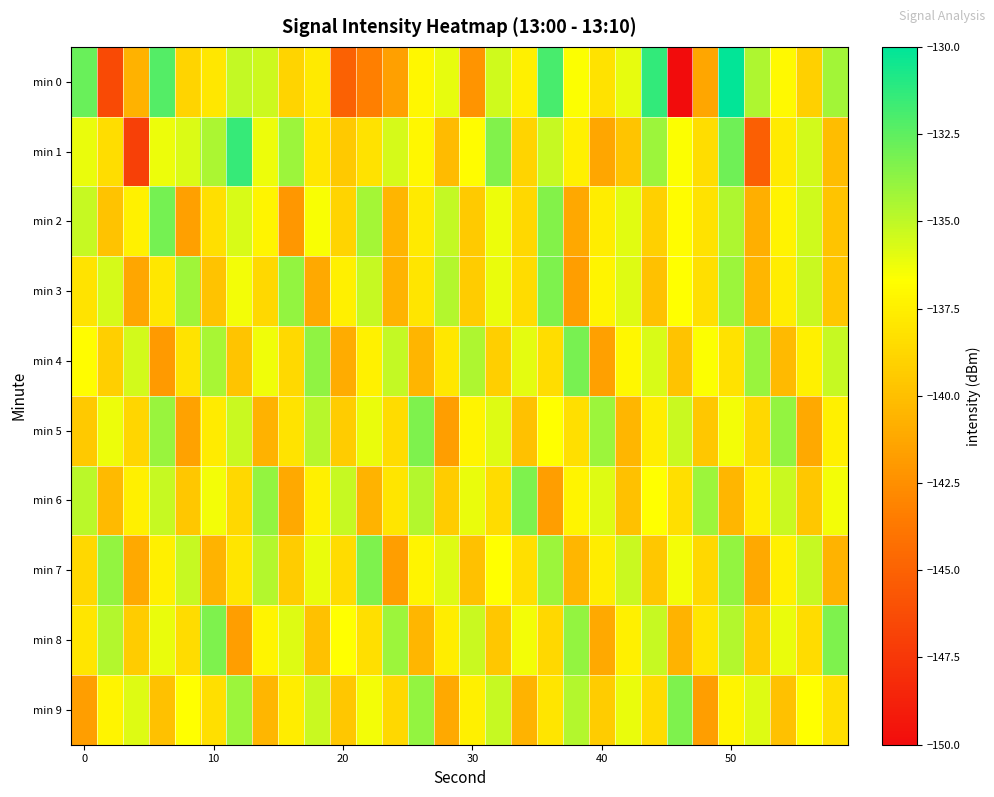

At which category is the sum across all series the highest?

50